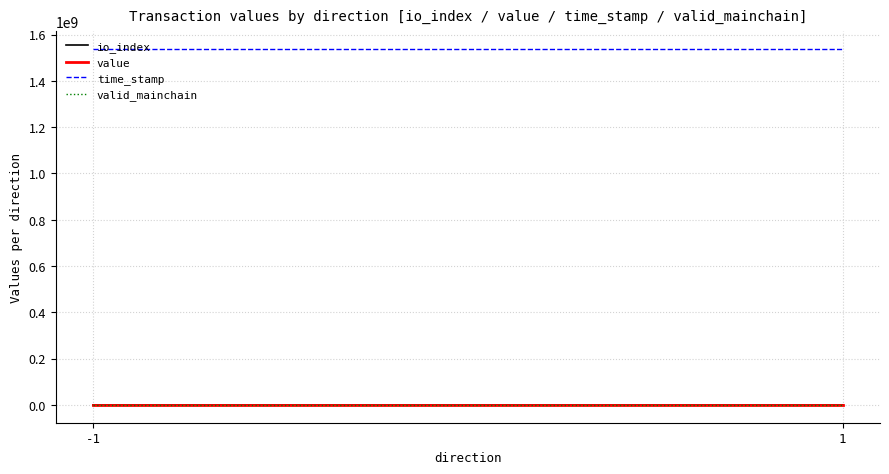

Where is the first local maximum for io_index?

-1